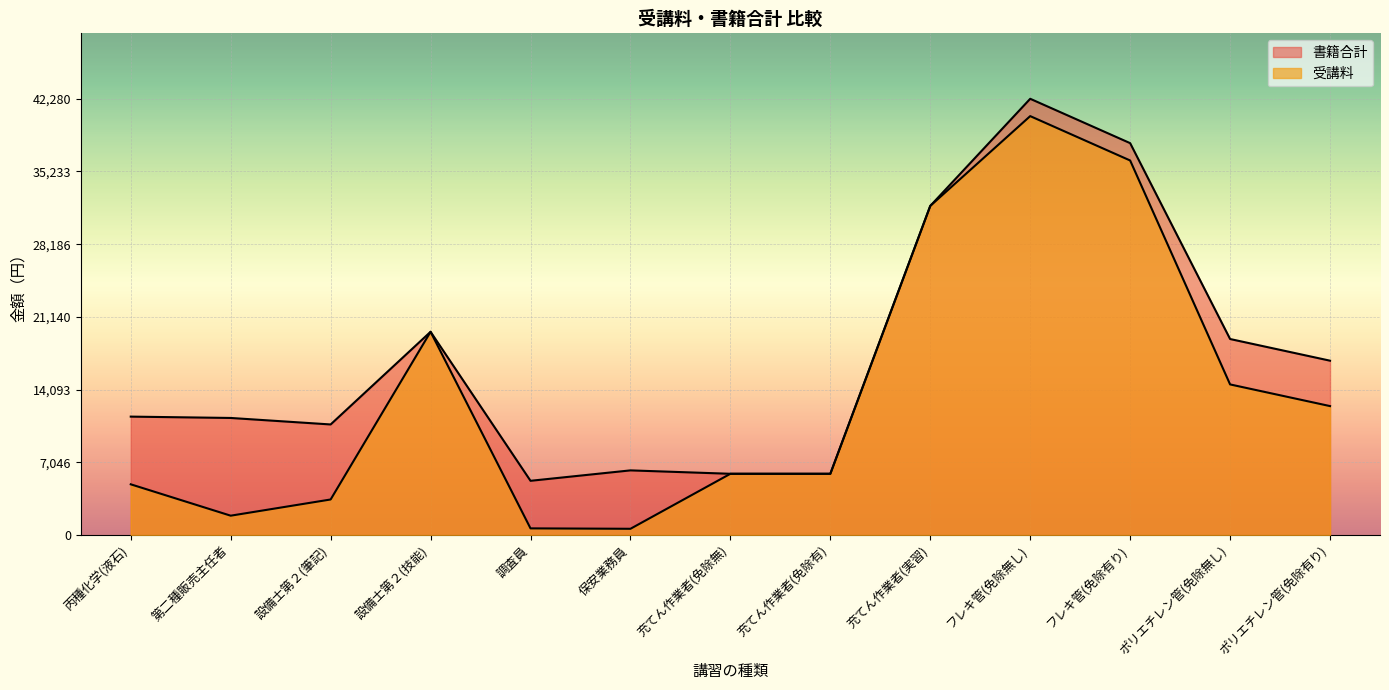

True or false: 受講料 has a value of 14600 at ポリエチレン管(免除無し).

True